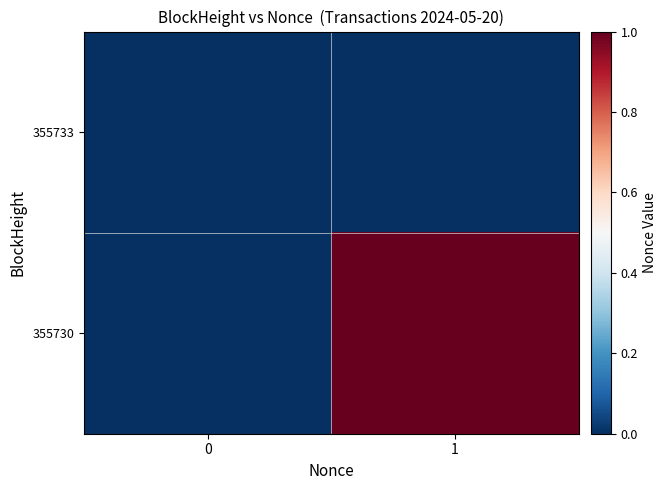

Reading left to right, what are all the values shown in this chart?

355733: 0=0	1=0
355730: 0=0	1=1